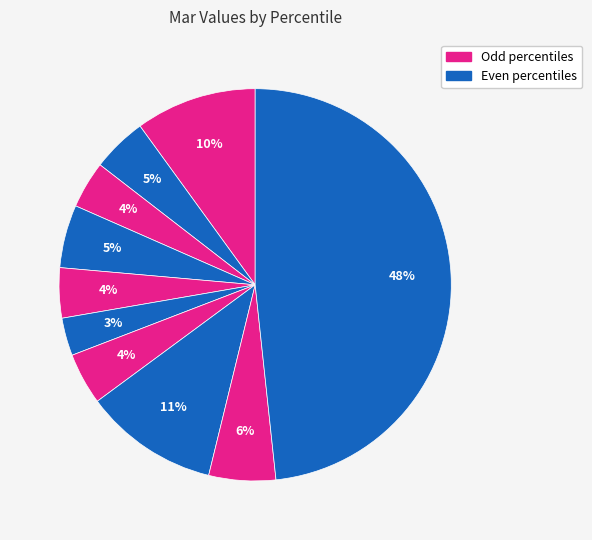

How many slices are in this pie chart?

10